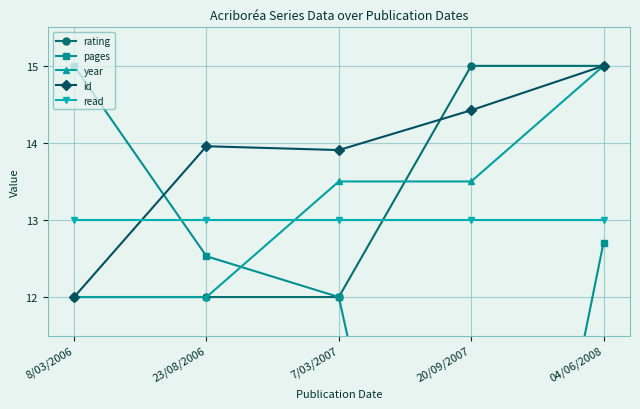

Which series ends up on top after the final intersection of rating and read?

rating